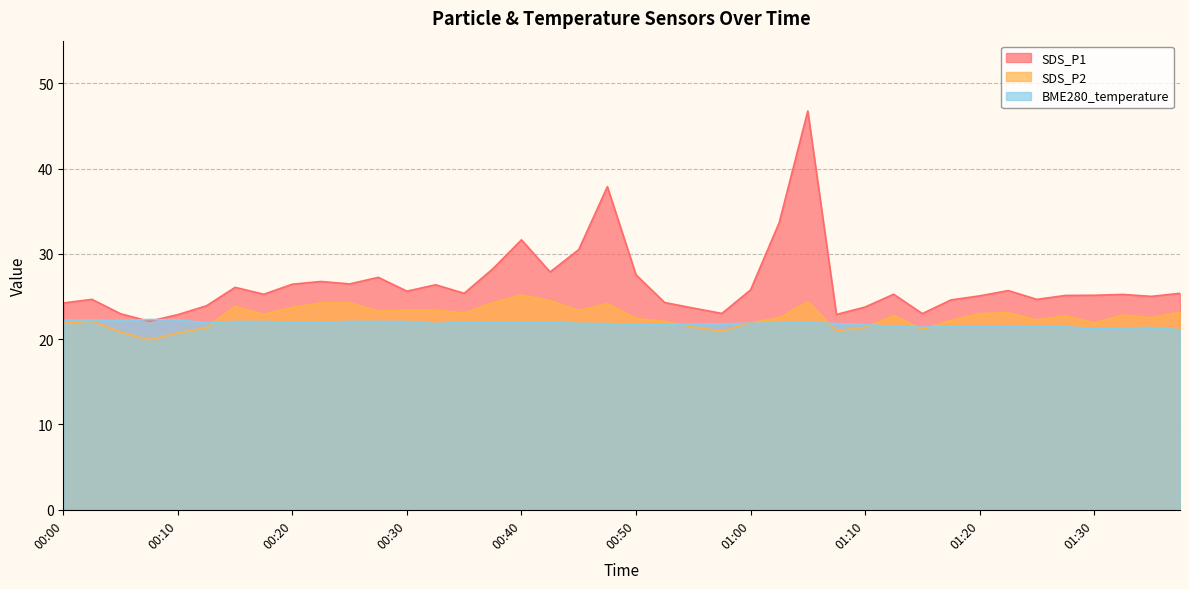

How many lines are shown in the chart?

3